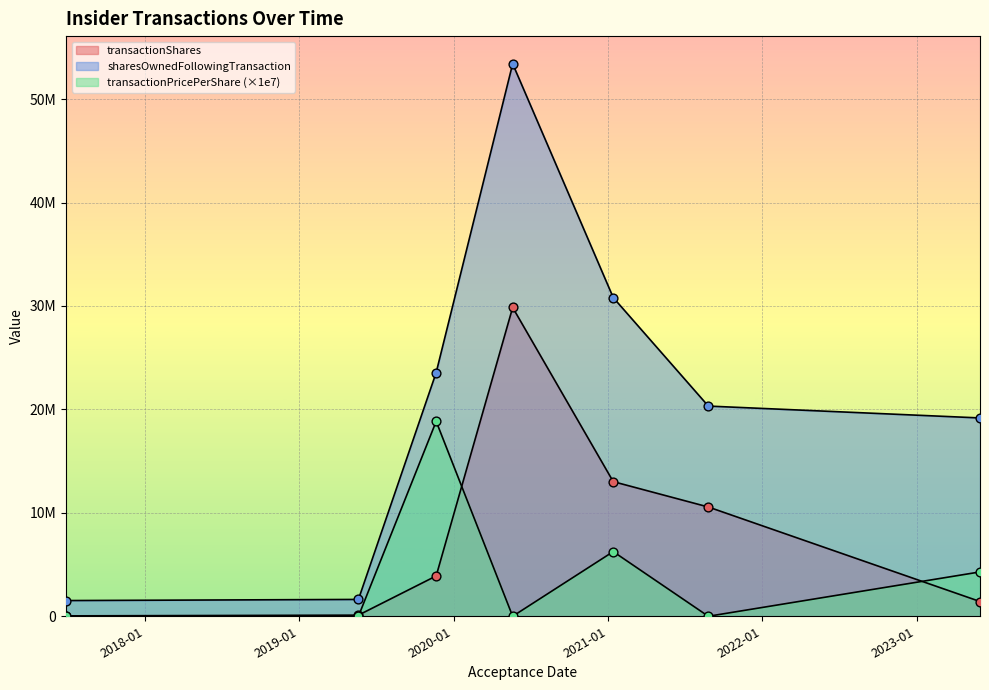

At which category is the sum across all series the highest?

2020-05-20